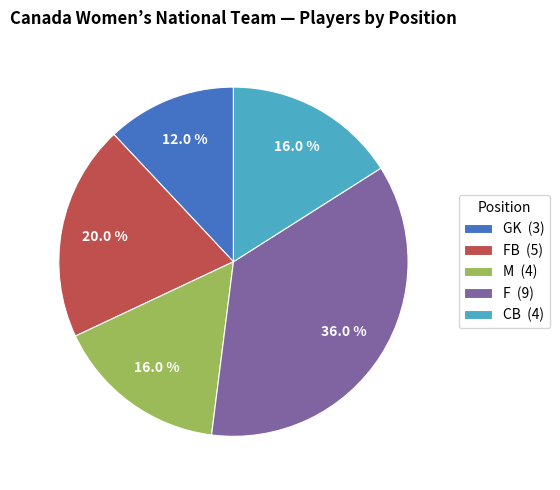

Which slice is the largest?

F (9)